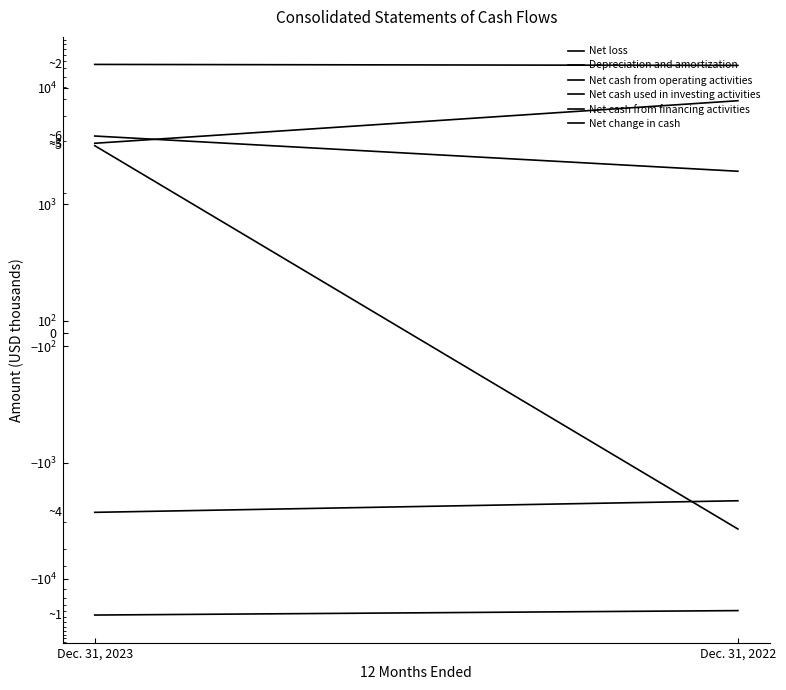

What is the difference between the Net change in cash values at Dec. 31, 2023 and Dec. 31, 2022?

1939